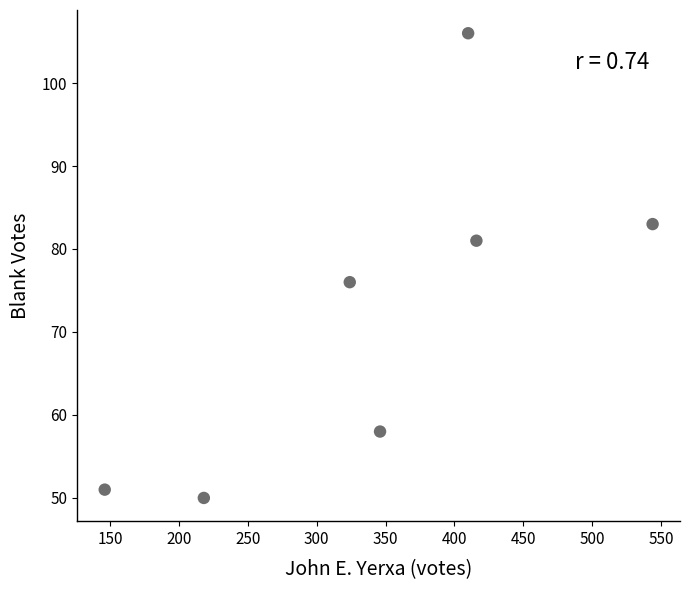

What is the average Y value?

72